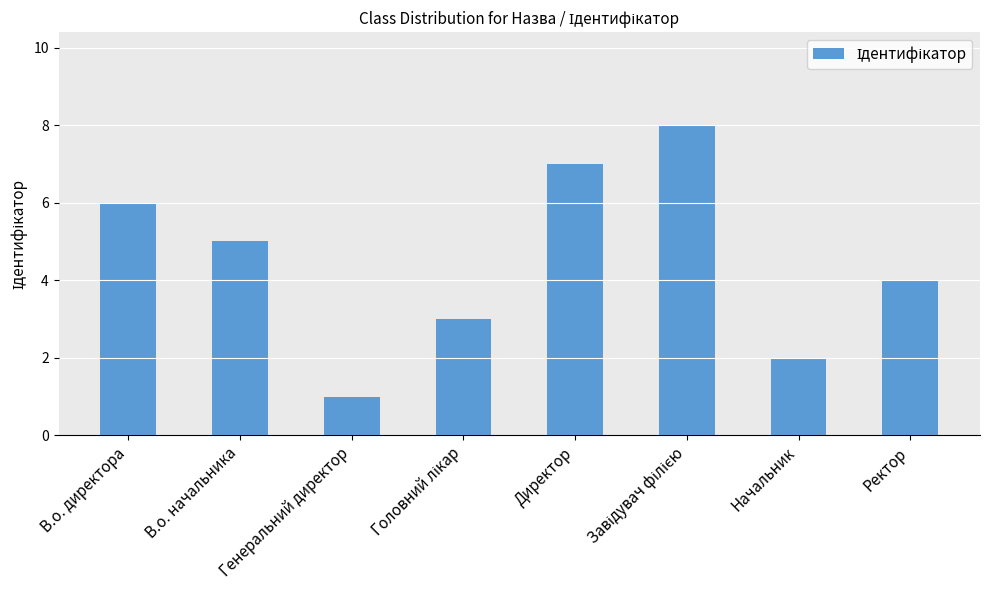

What is the label of the 5th bar from the left?

Директор